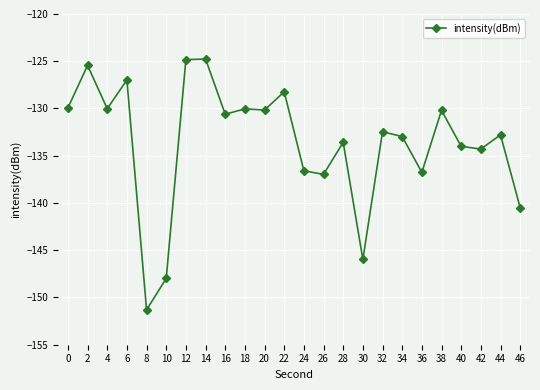

What is the smallest value displayed?

-151.3